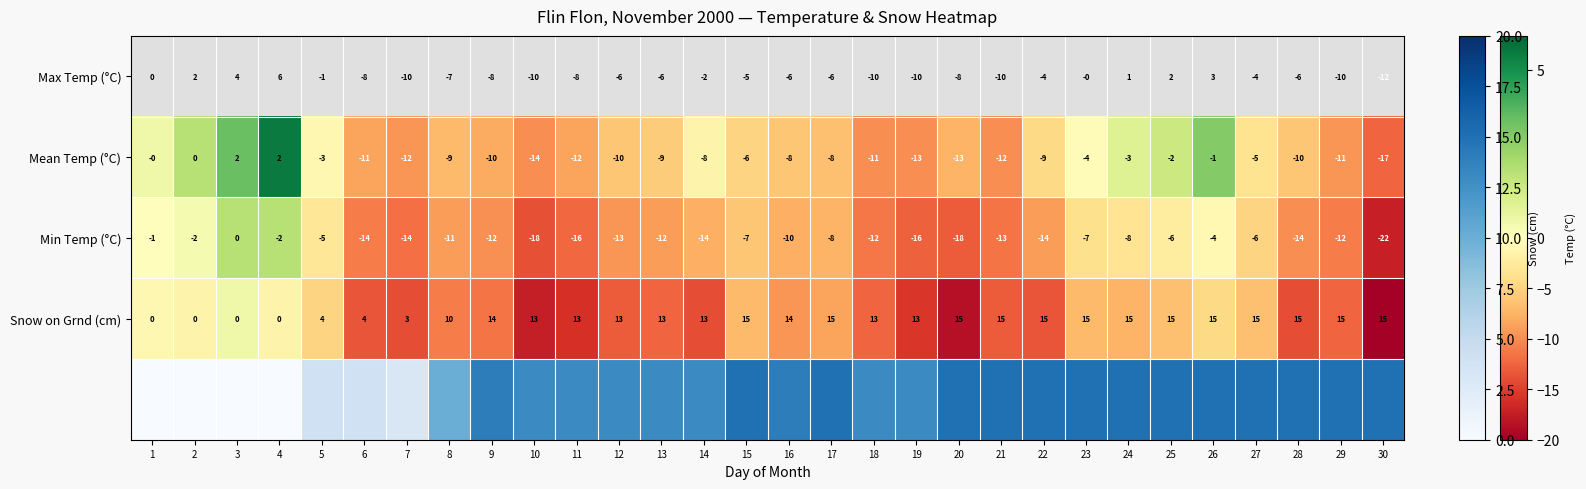

How many distinct data groups are displayed?

3